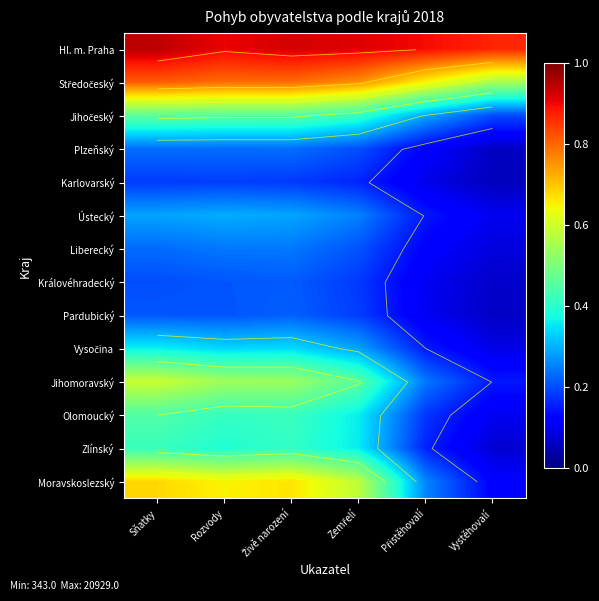

Is the value of Olomoucký at Zemřelí greater than the value of Jihočeský at Zemřelí?

No